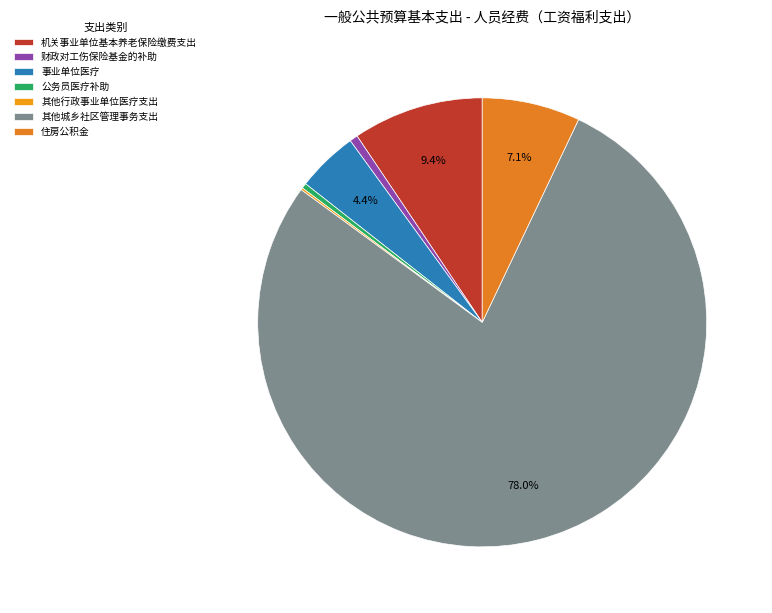

What portion of the pie excludes 其他行政事业单位医疗支出?

99.8%